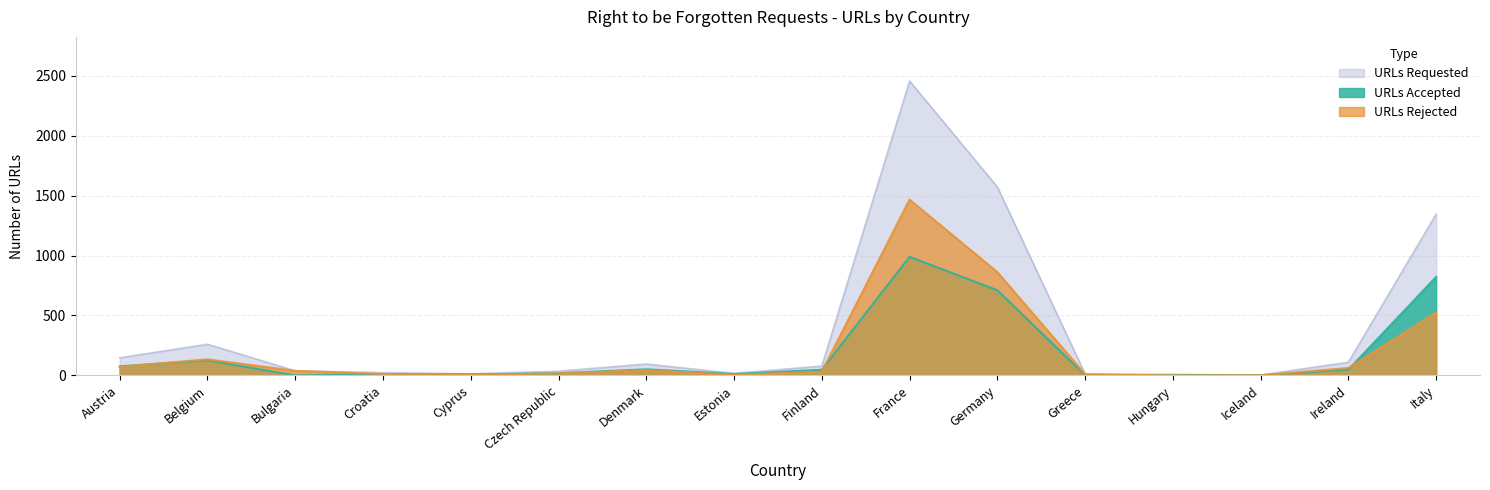

Which series has the largest total across all categories?

URLs Requested